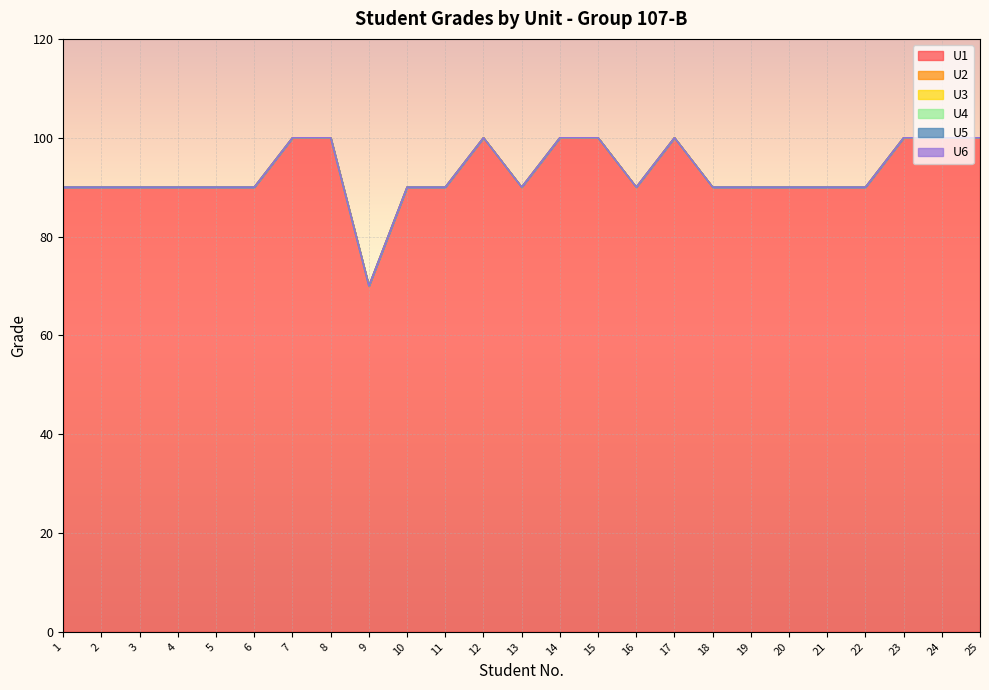

Is it true that U2 equals 0 at 9?

True